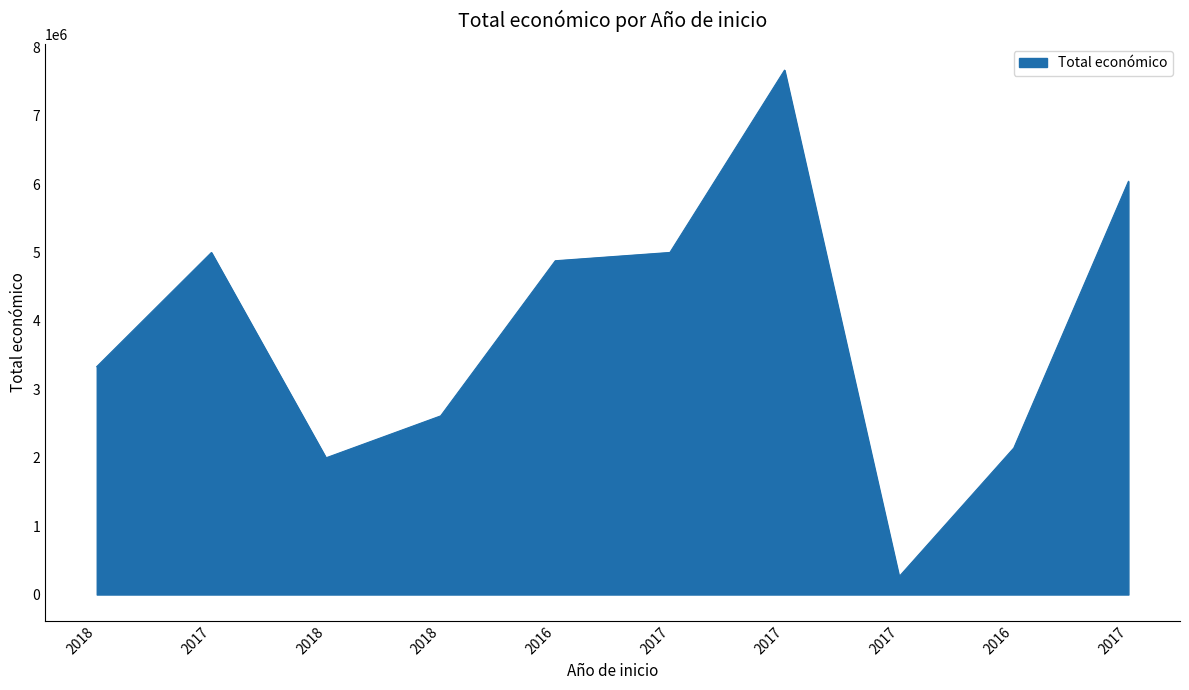

Which label corresponds to the largest value in the chart?

2017